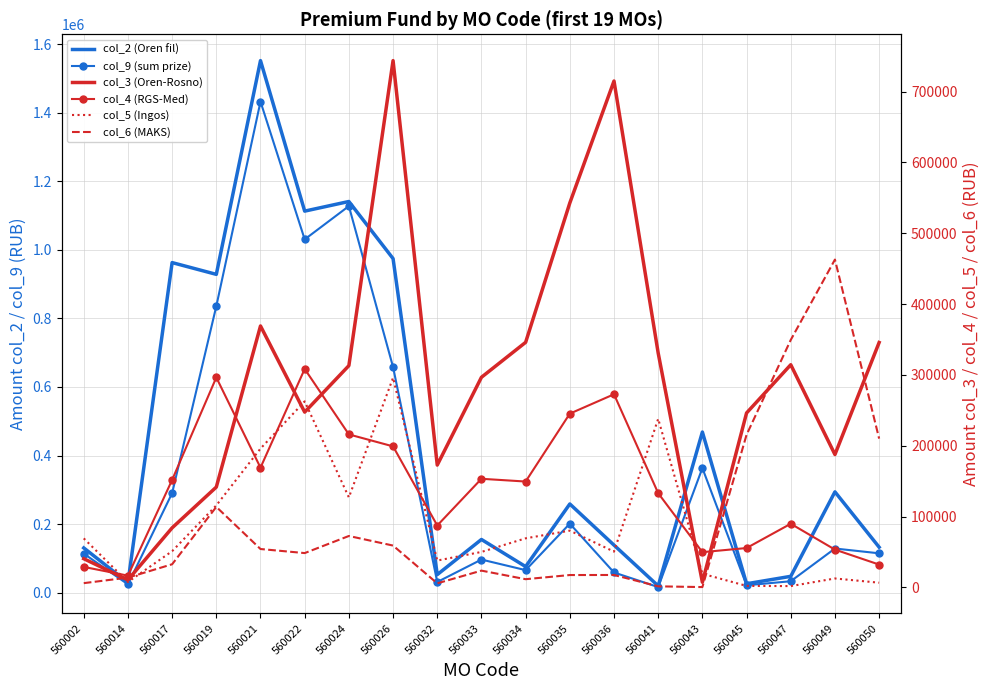

Rank the series at 560045 from highest to lowest value.

col_3 (Oren-Rosno), col_6 (MAKS), col_4 (RGS-Med), col_2 (Oren fil), col_9 (sum prize), col_5 (Ingos)